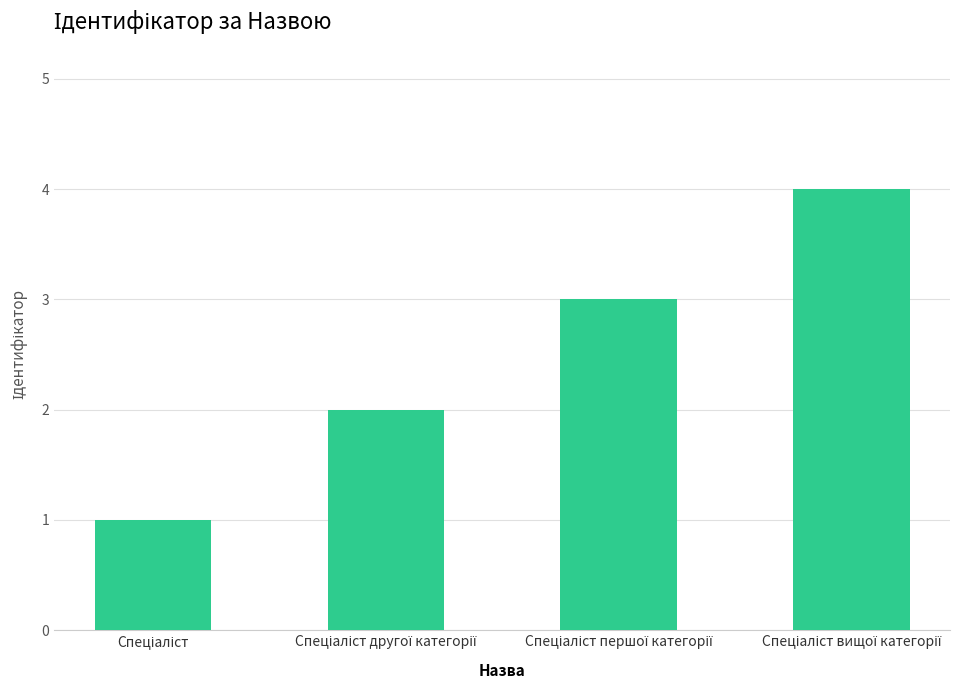

What is the difference between the maximum and minimum values?

3